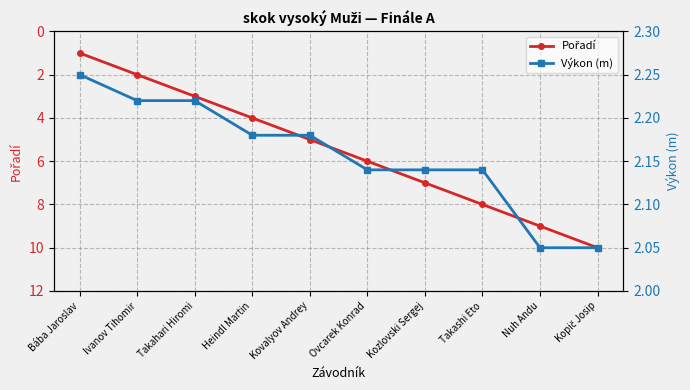

Does the chart display data point markers on the line(s)?

Yes